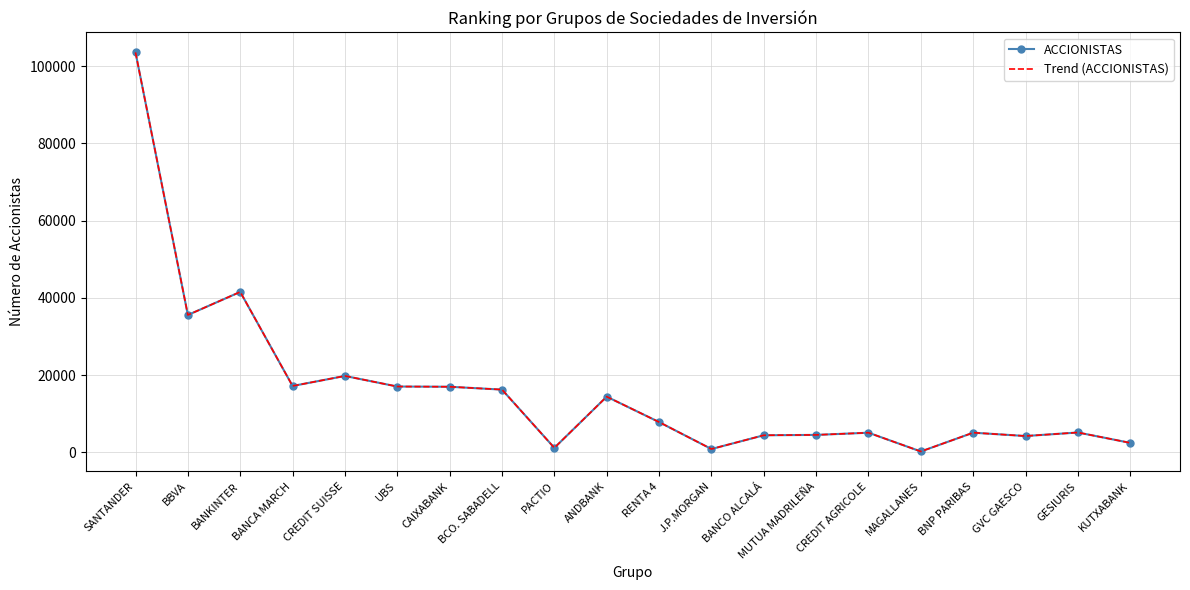

What is the label of the 9th point from the left?

PACTIO